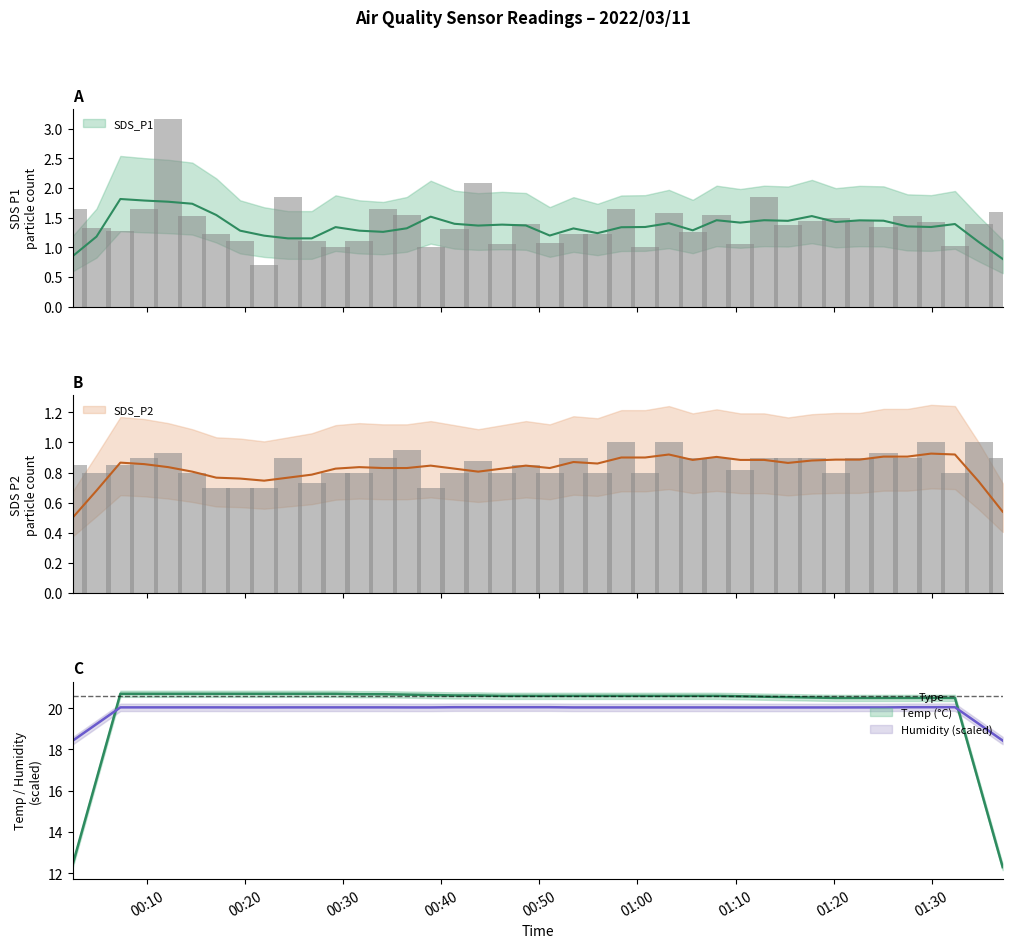

What is the value of the Temp bar at the 40th from the left?

20.5